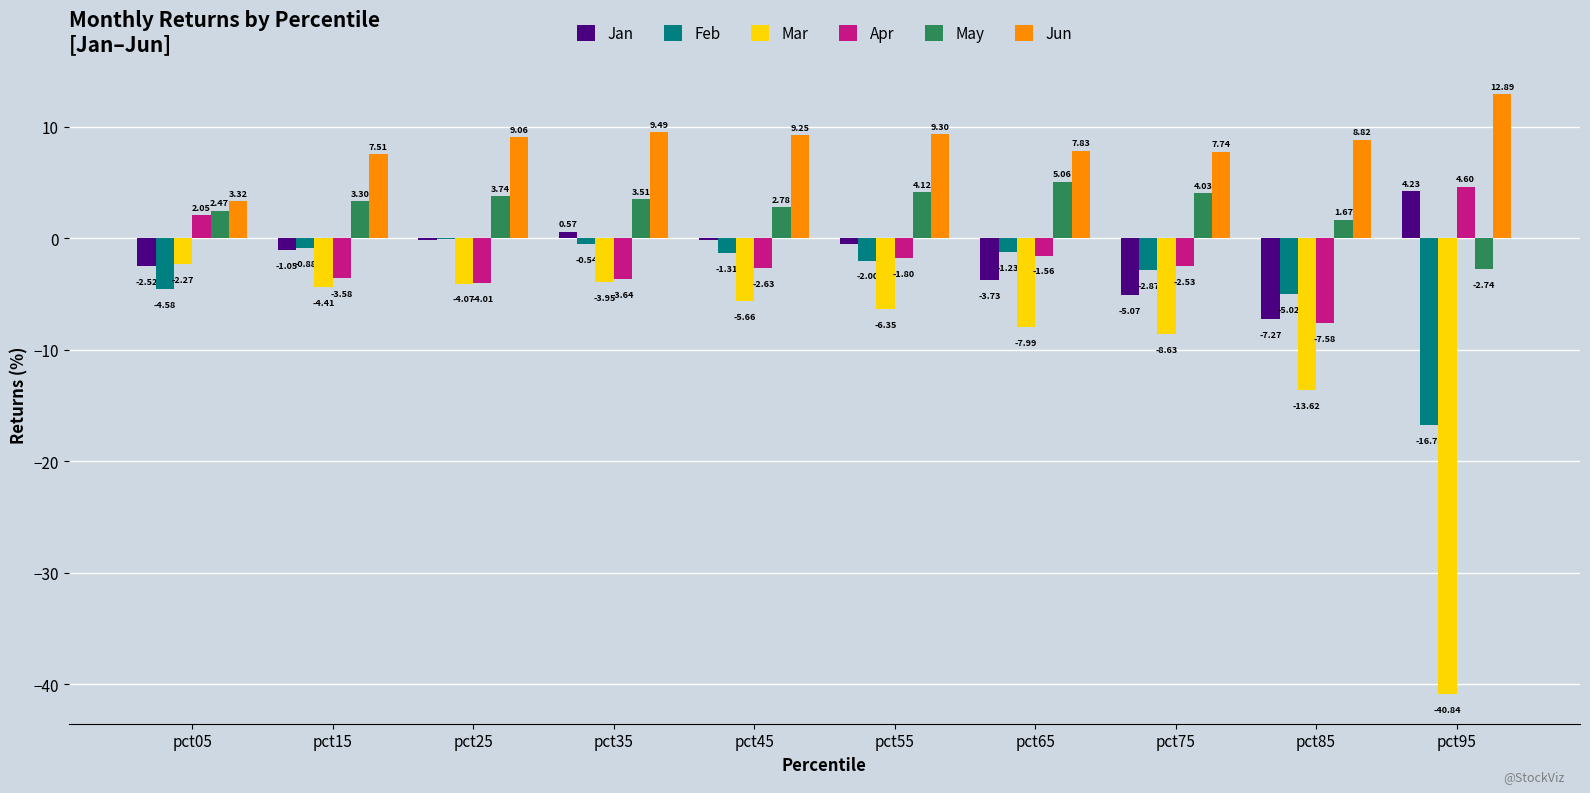

Which series changed the most between pct05 and pct35?

Jun